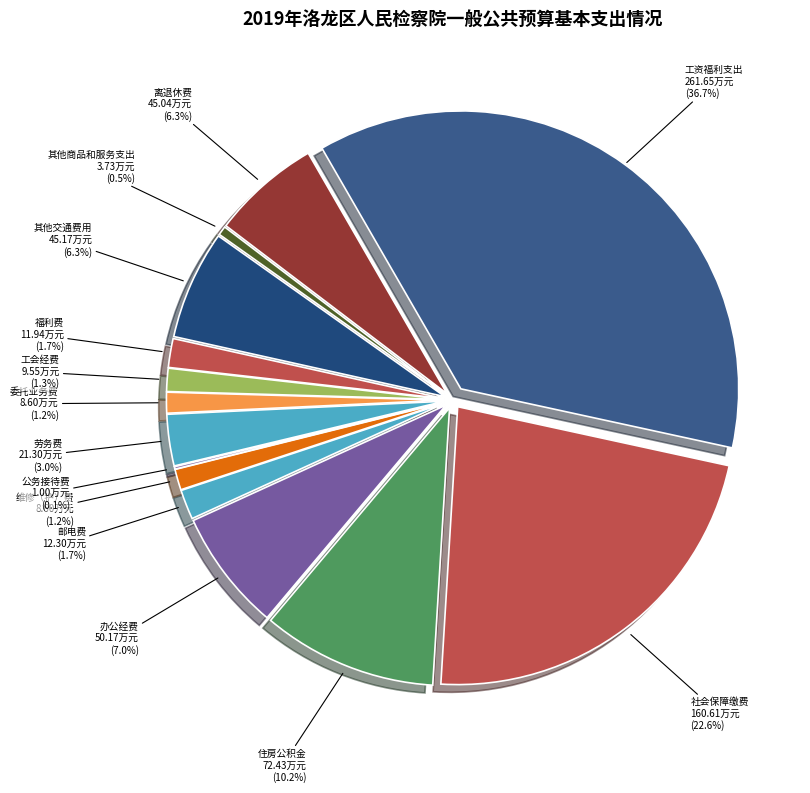

Is it true that 公务接待费 is 0% of the pie?

True